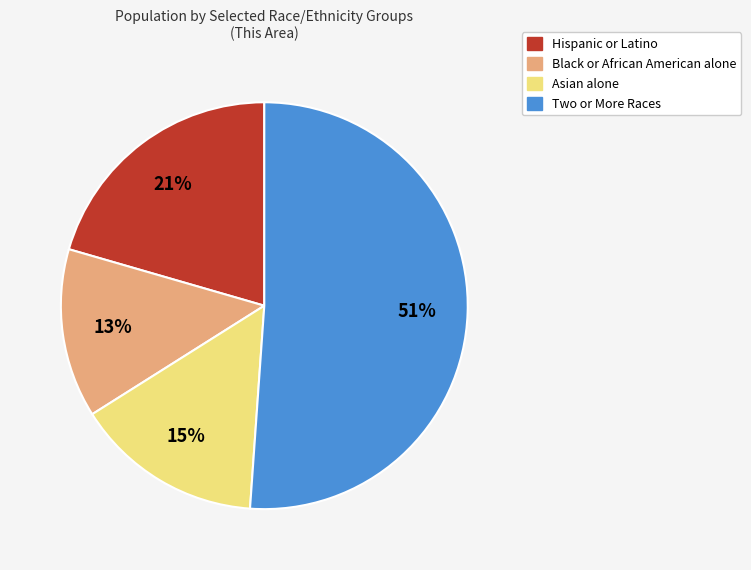

To the nearest percent, what percentage of the pie is Asian alone?

15%